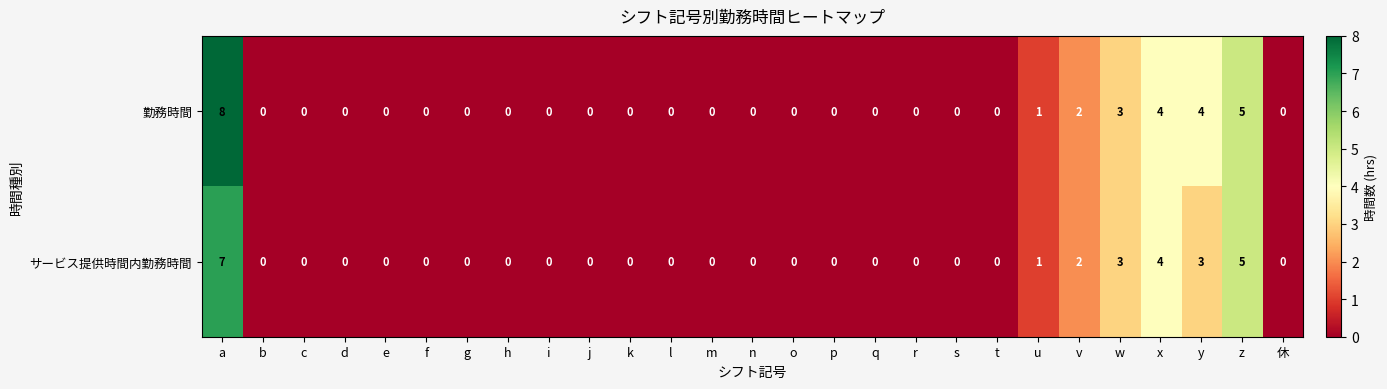

Count the サービス提供時間内勤務時間 values in the range 0 to 1.

21